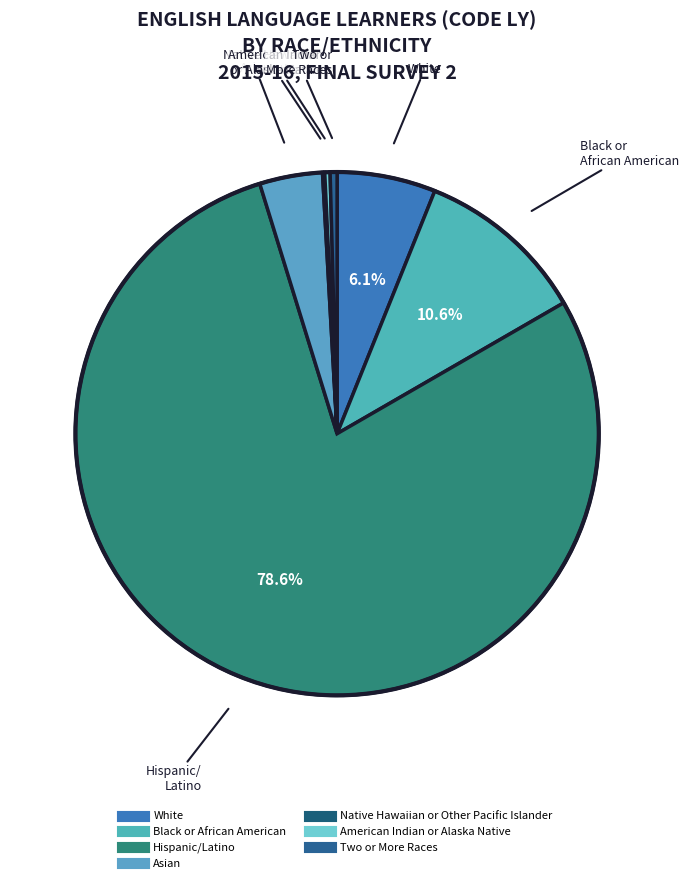

Which slice is the smallest?

Native Hawaiian or Other Pacific Islander